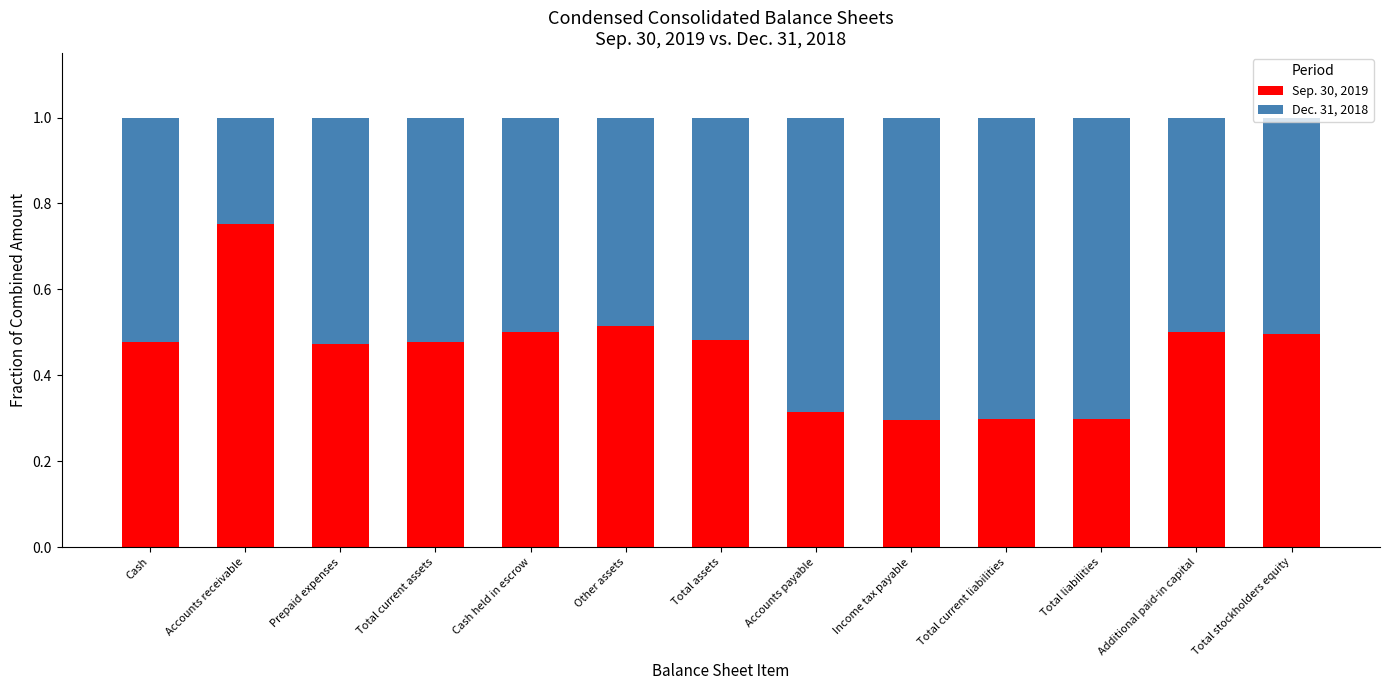

What is the total value across all series at Additional paid-in capital?

1.0